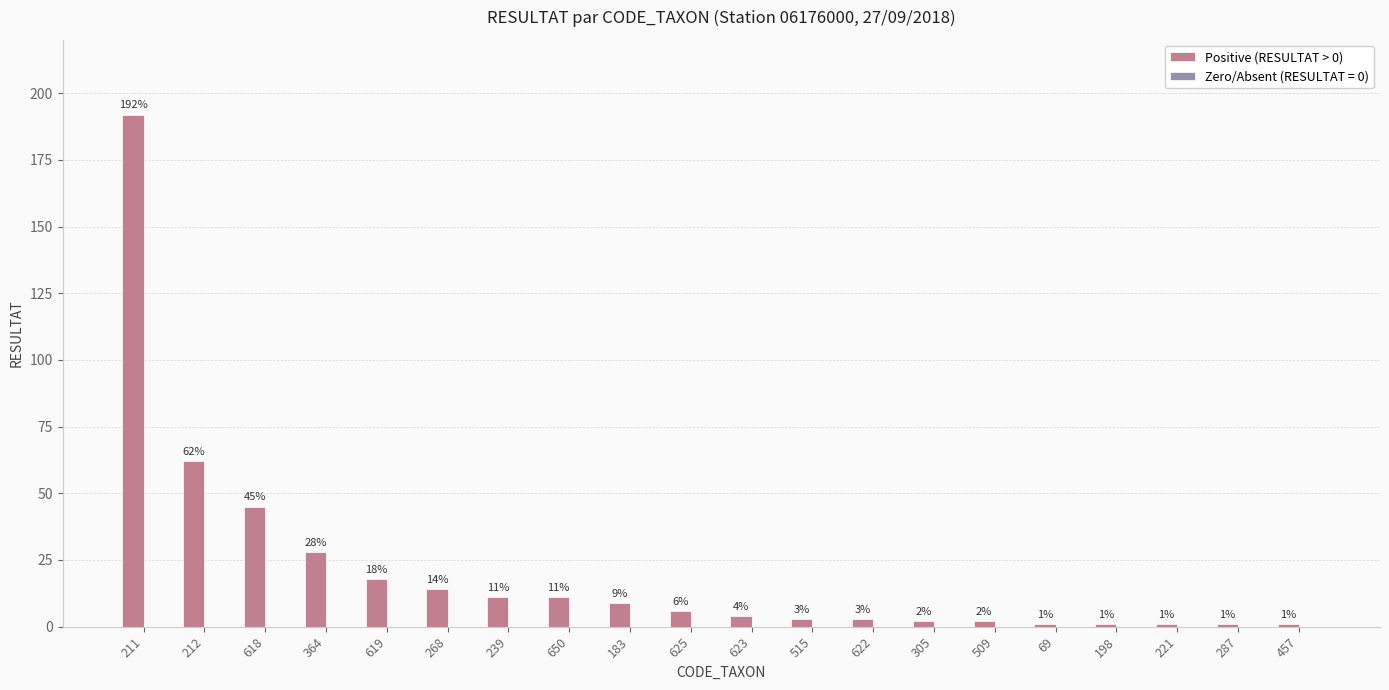

How many distinct data groups are displayed?

1